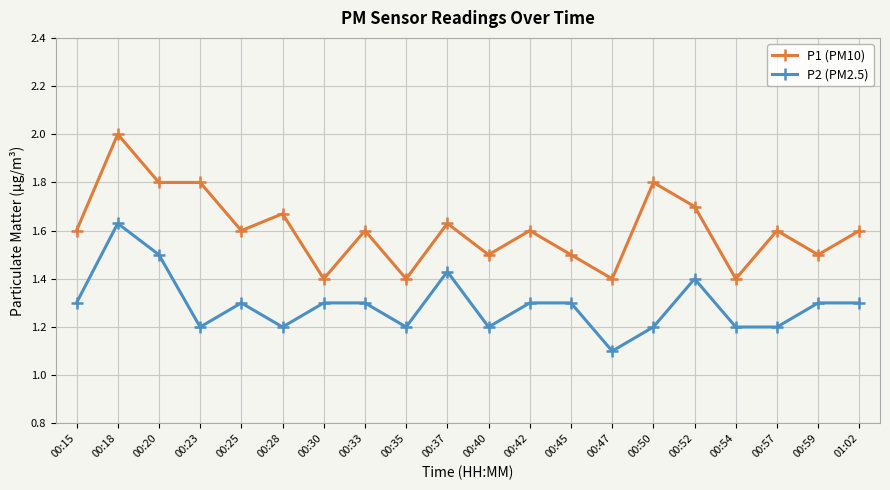

How many P2 (PM2.5) values are between 1 and 2?

20